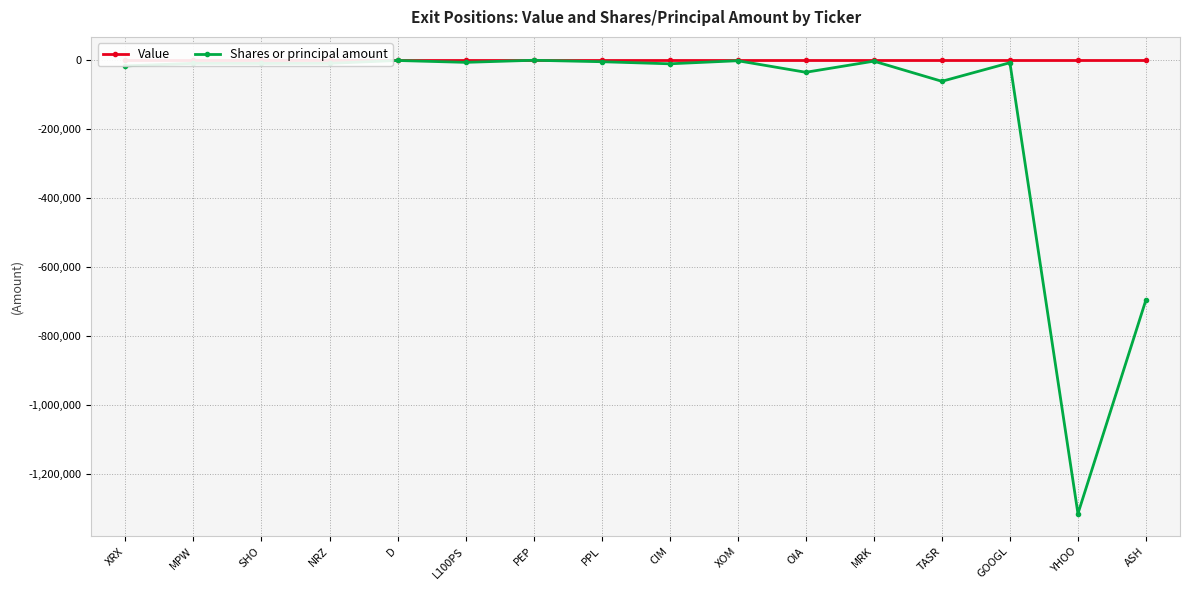

What is the label of the 11th point from the right?

L100PS